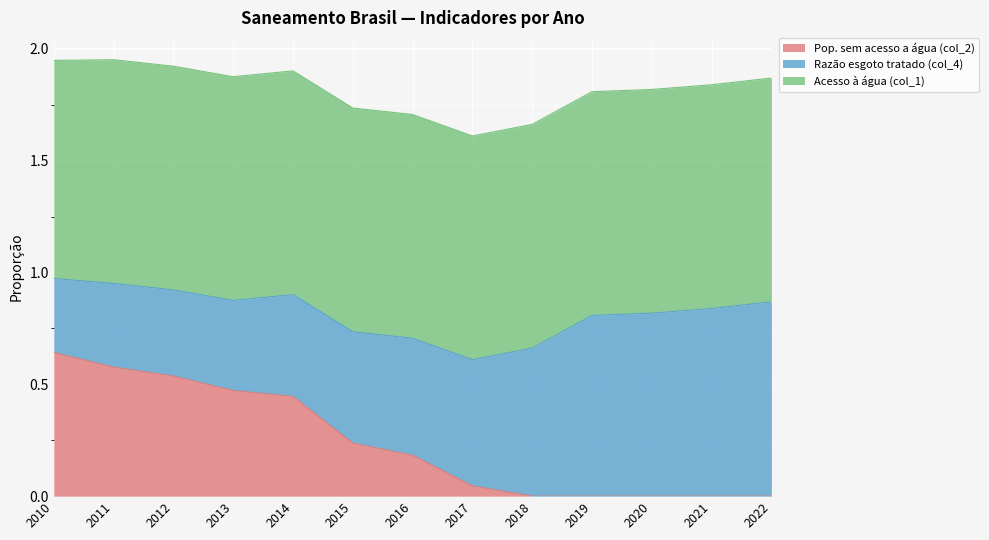

True or false: Acesso à água (col_1) has more than 1 interior local peaks.

False